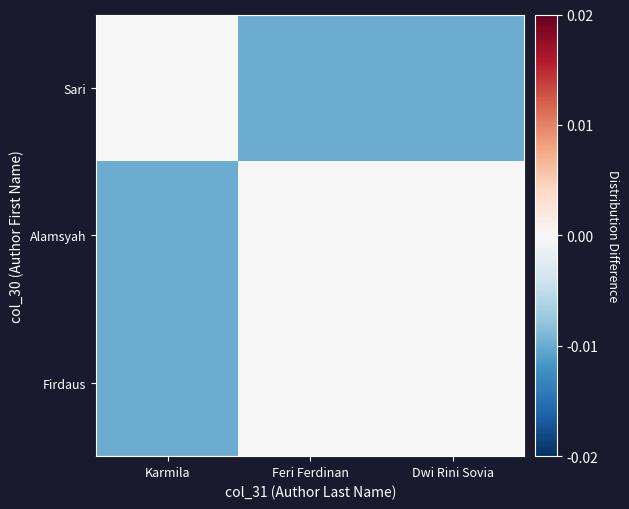

Which has a higher value, Feri Ferdinan or Dwi Rini Sovia?

Feri Ferdinan